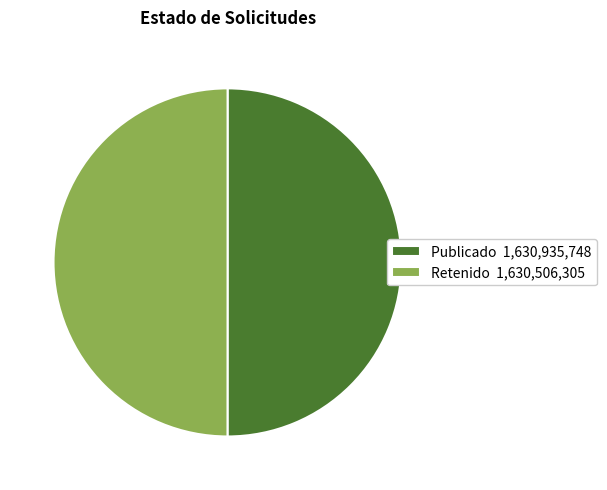

Do Publicado 1,630,935,748 and Retenido 1,630,506,305 together represent more than half of the pie?

Yes